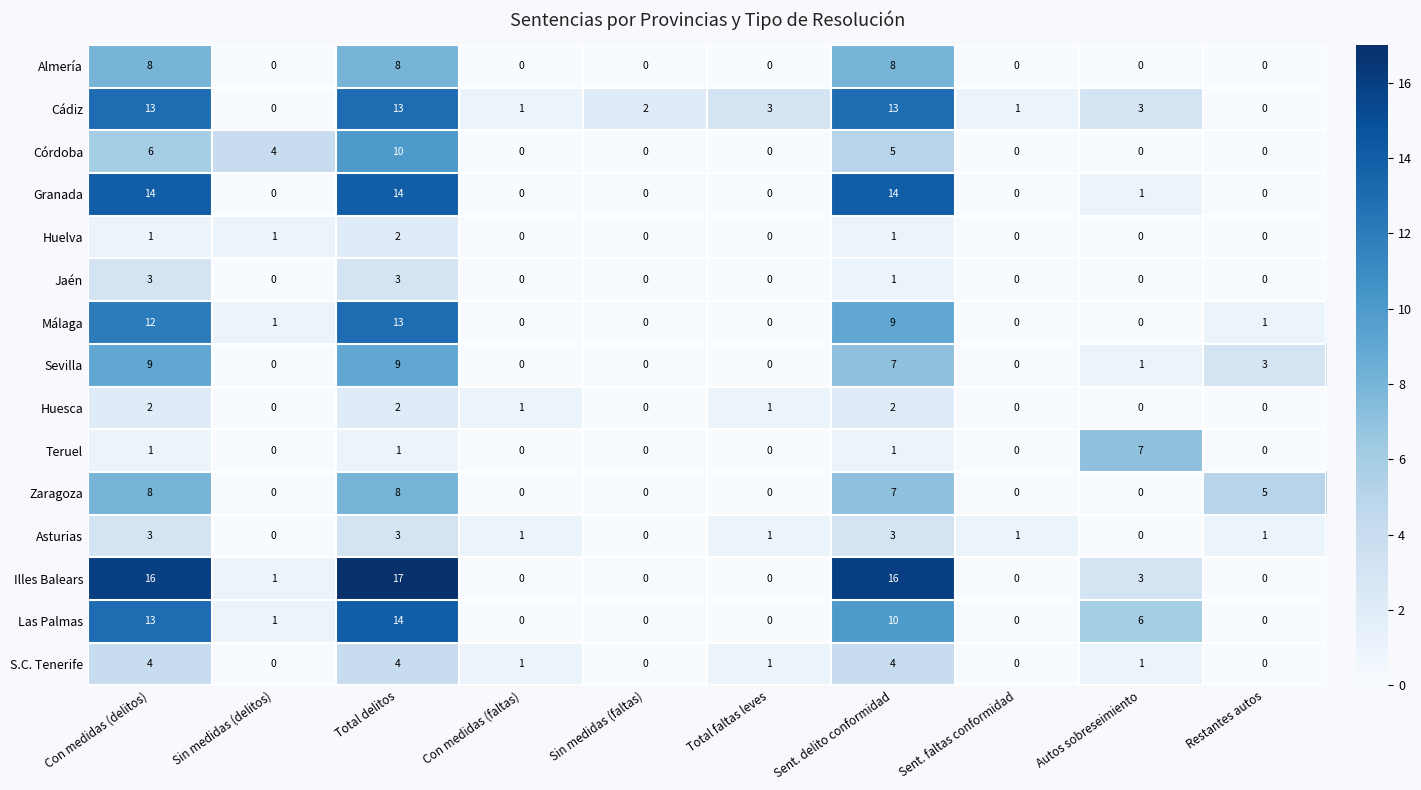

Which series has the widest spread of values?

Illes Balears